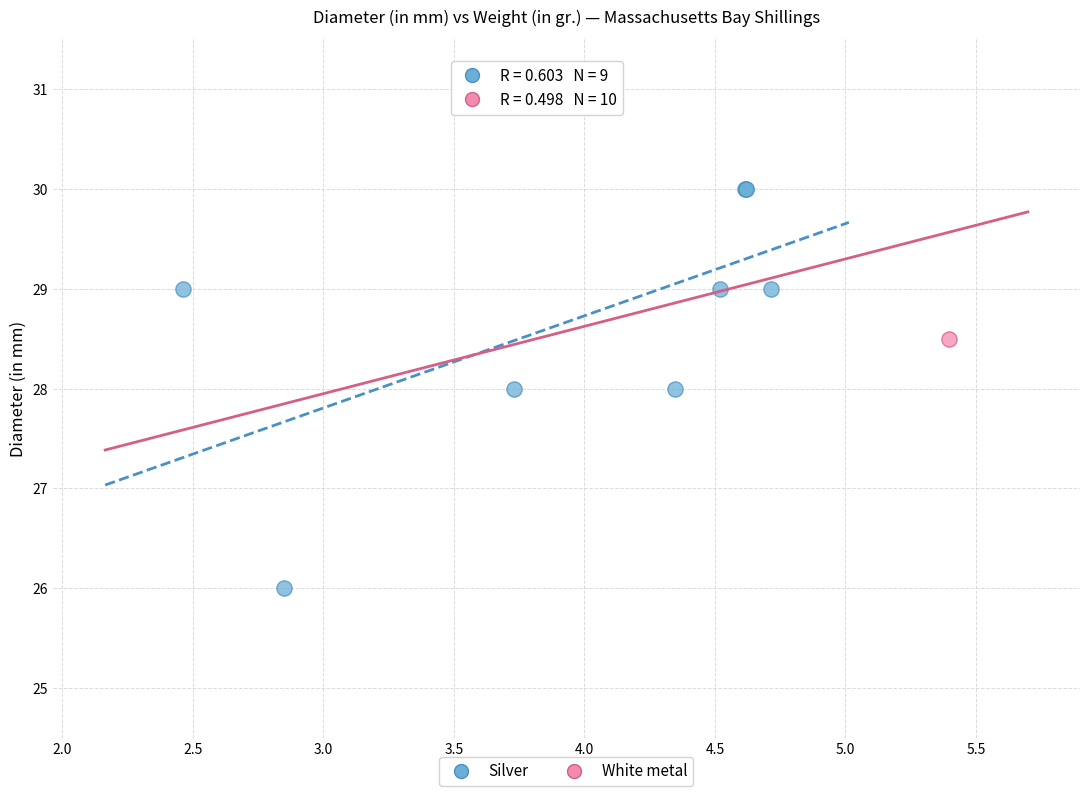

What are all the series names shown in the legend?

Silver, White metal